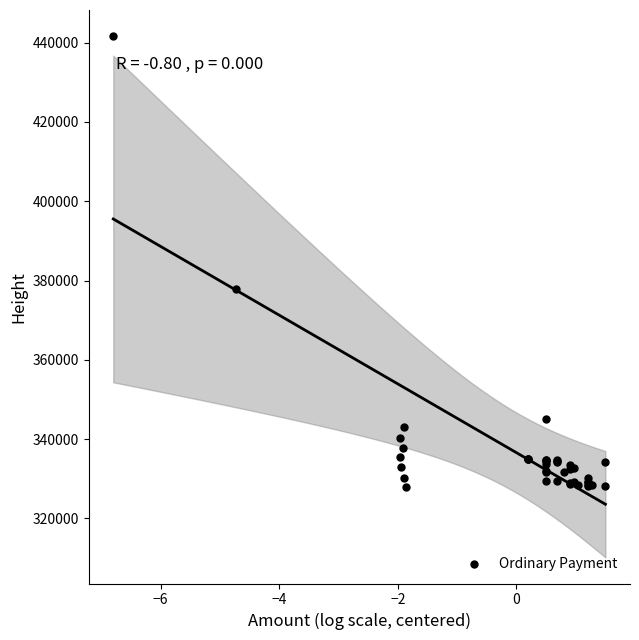

What Y value in the scatter plot is closest to 384843?

377826